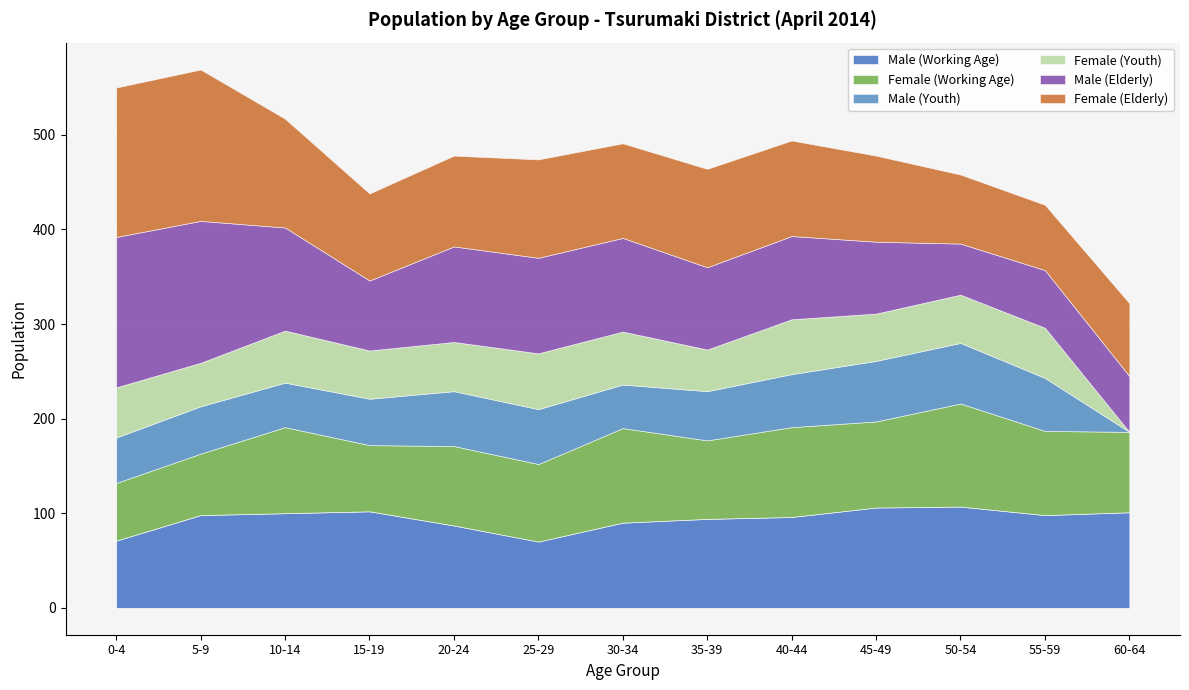

At which category is the sum across all series the highest?

5-9